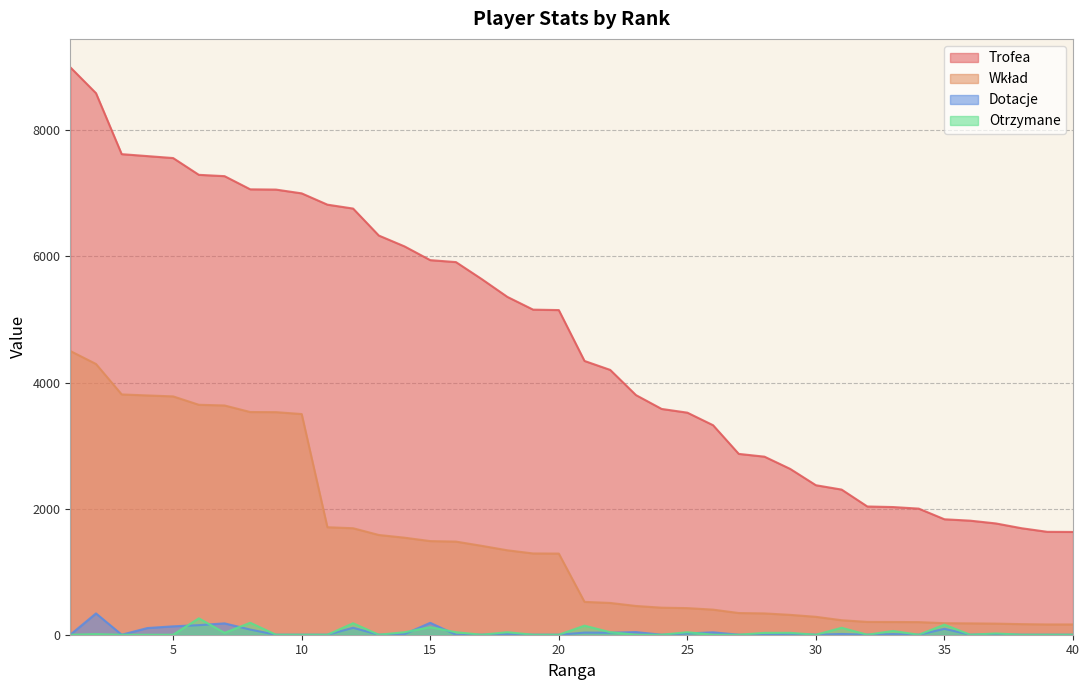

At which label does Dotacje first exceed 8?

2